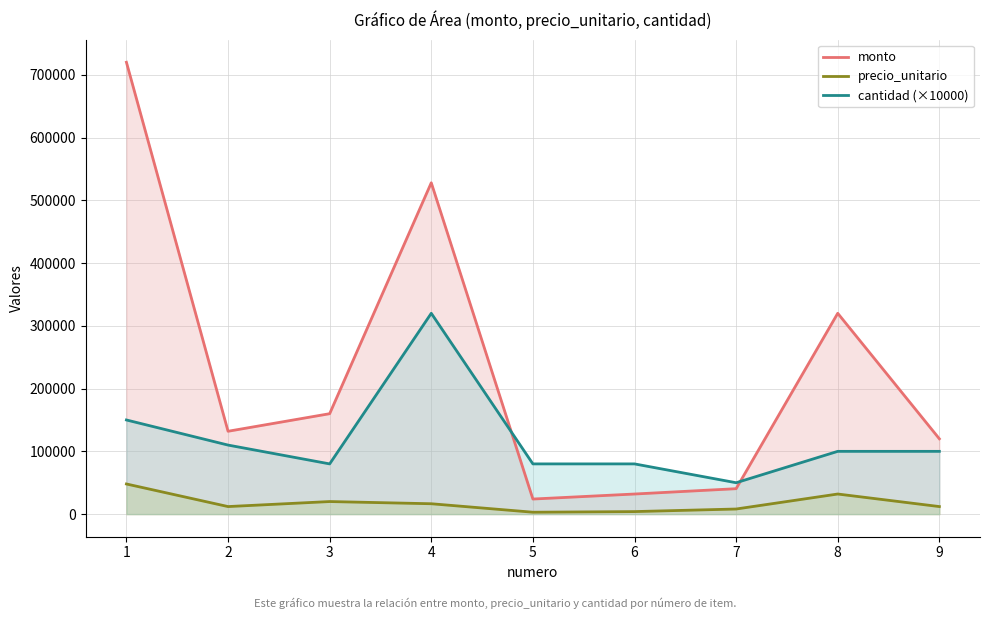

At which category does precio_unitario reach its first local valley?

2